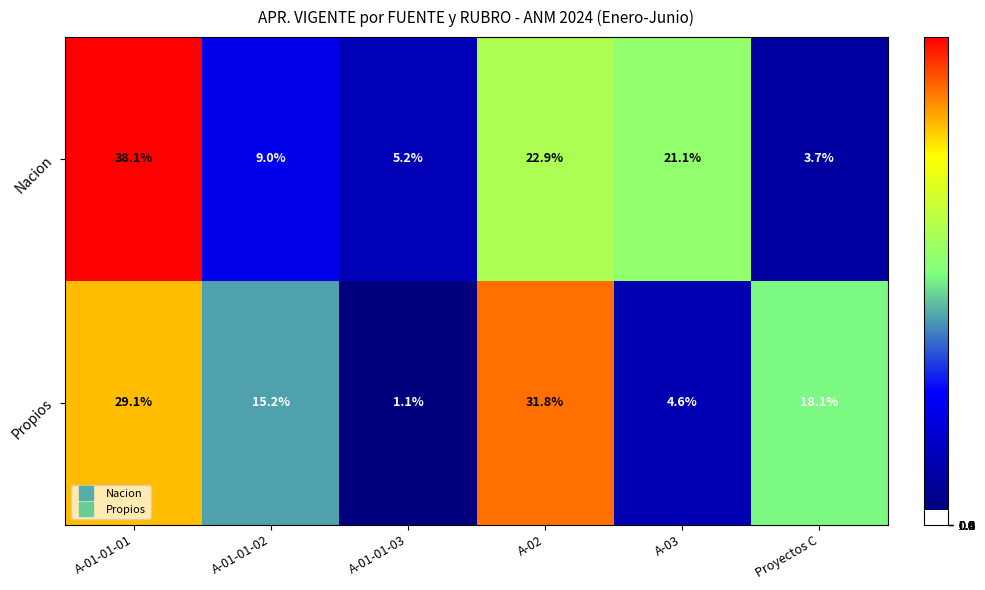

Is it true that Propios equals 25.8 at Proyectos C?

False